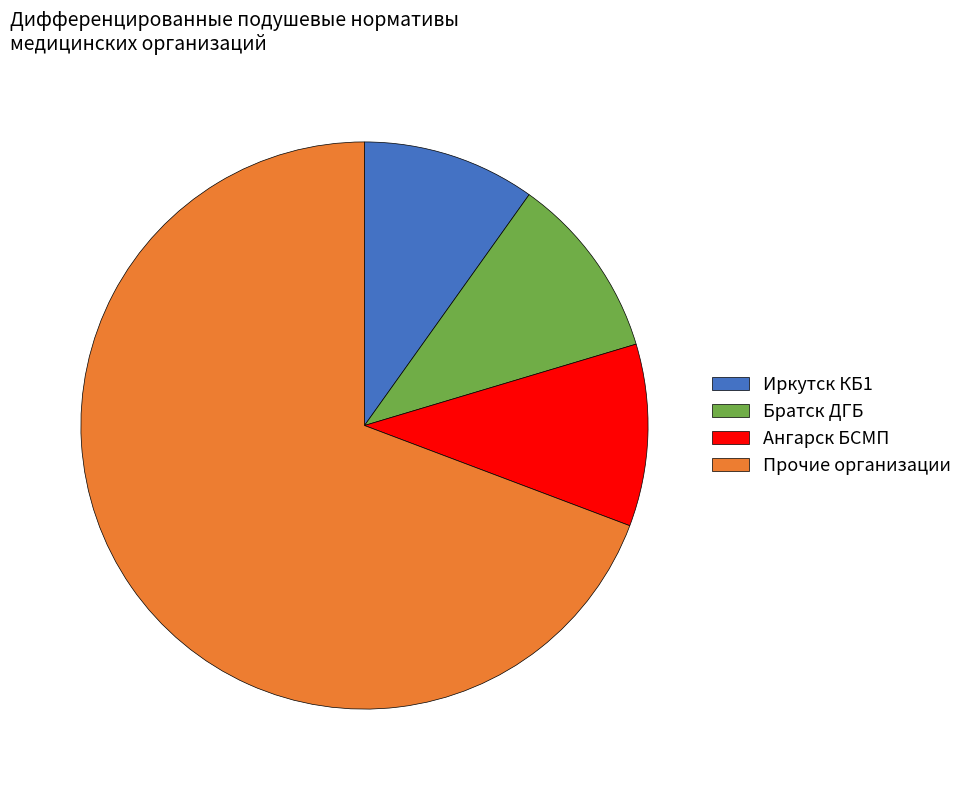

Do Иркутск КБ1 and Ангарск БСМП together represent more than half of the pie?

No